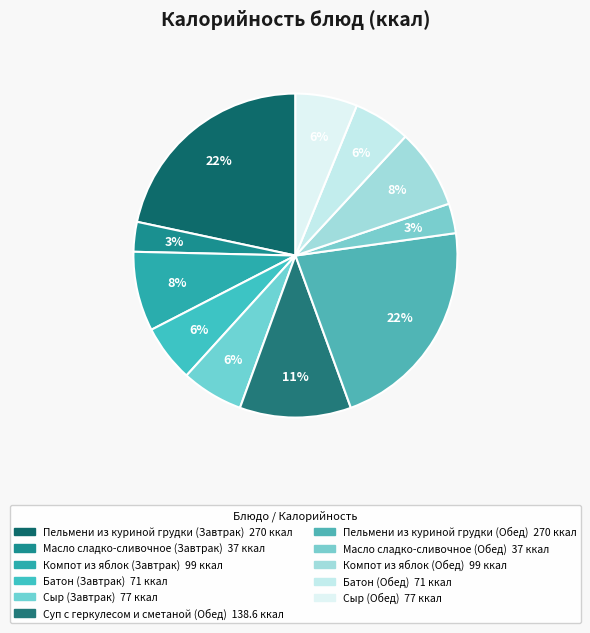

Does Суп с геркулесом и сметаной (Обед) account for over 50% of the chart?

No